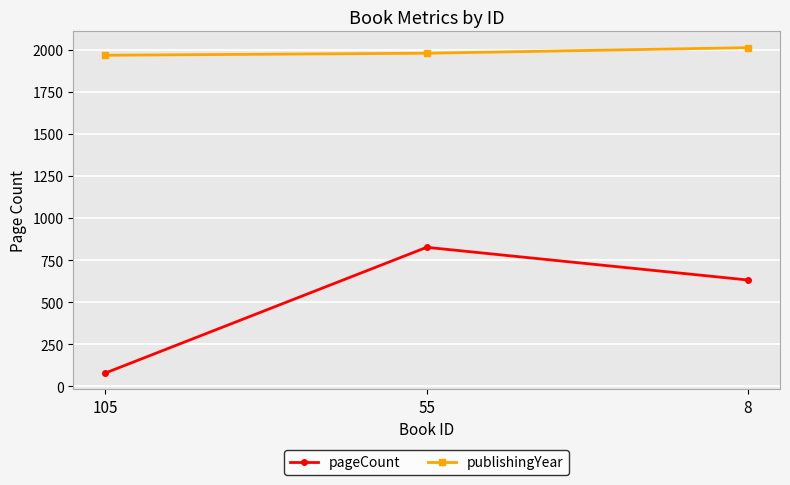

At which category is the sum across all series the highest?

55